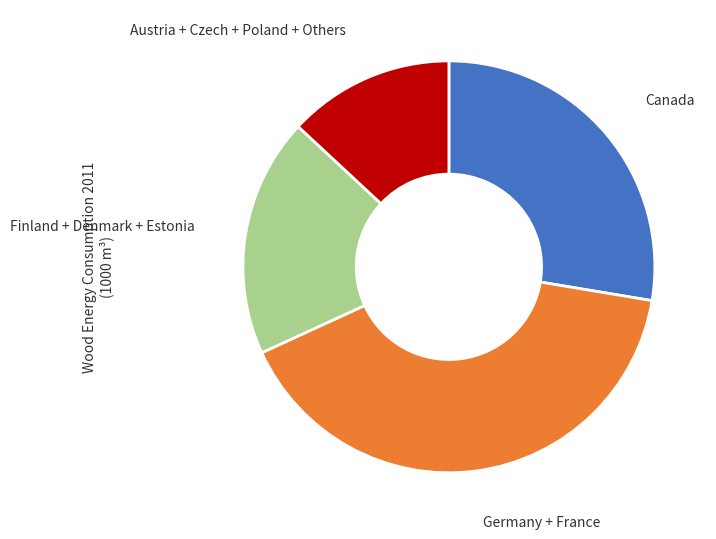

Is there any slice that represents more than half of the pie?

No